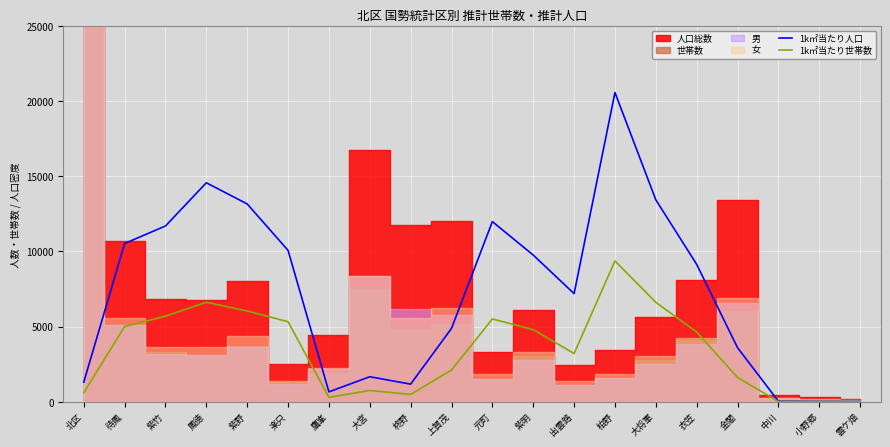

What is the label of the 14th point from the right?

鷹峯